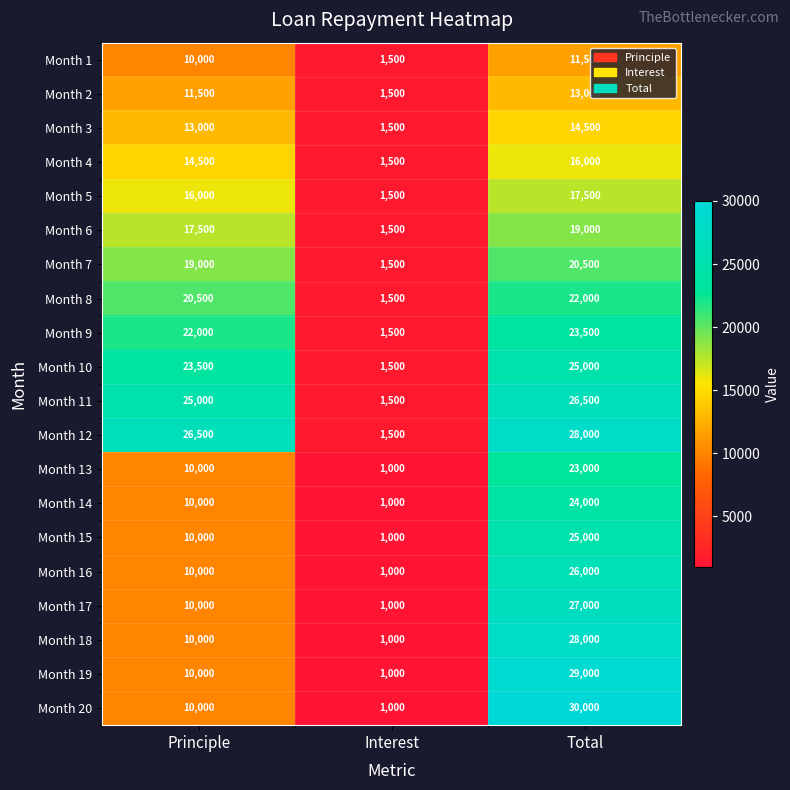

The Month 8 series shows 499 at Interest. True or false?

False